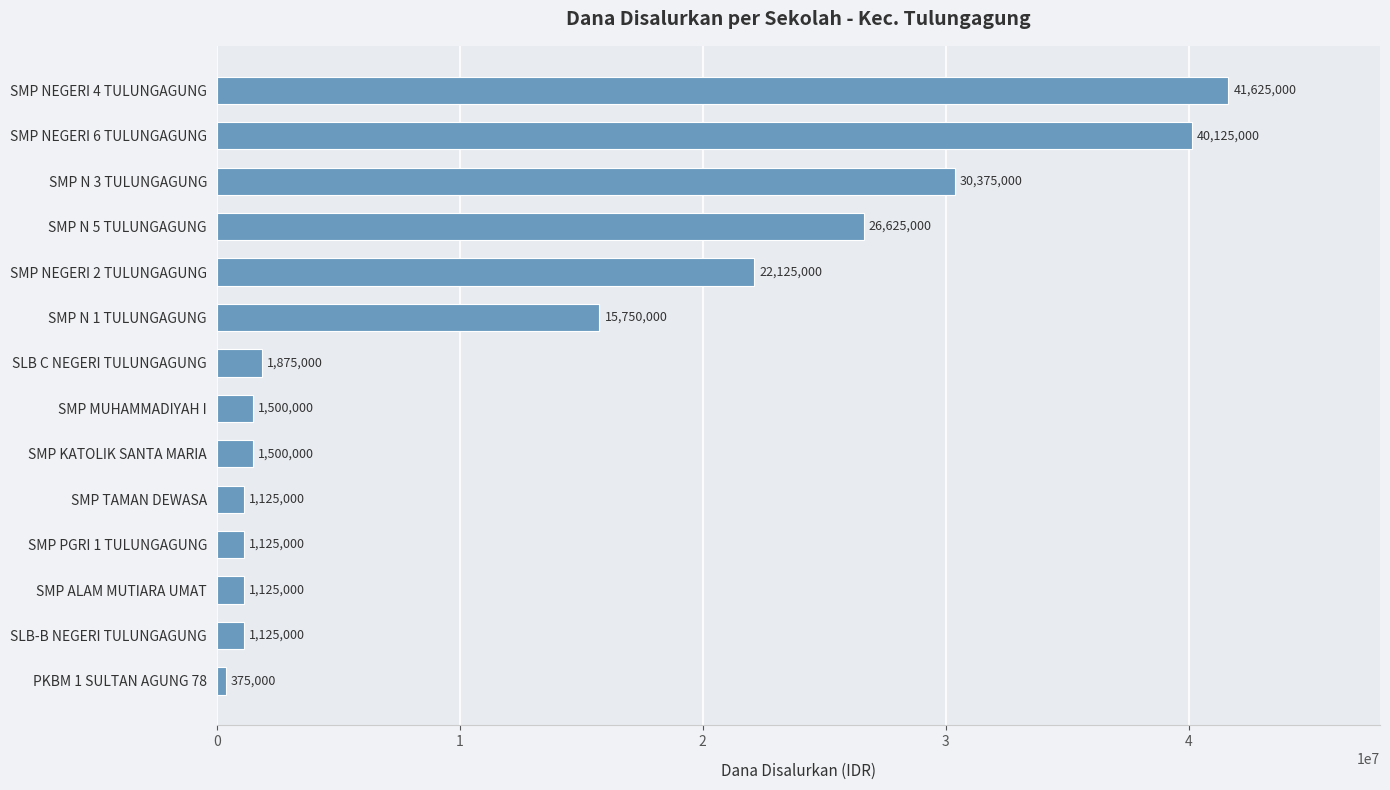

The value at SMP N 3 TULUNGAGUNG is 18932741. True or false?

False